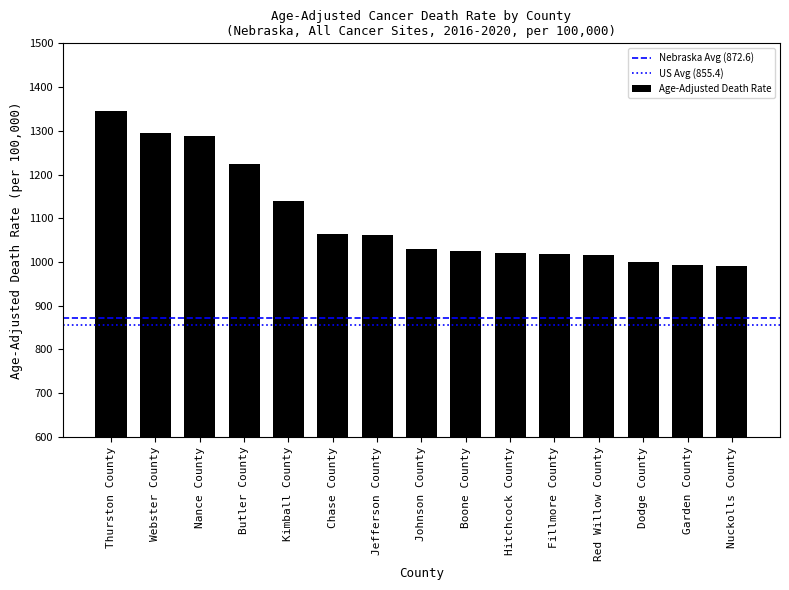

The value at Hitchcock County is 379.1. True or false?

False